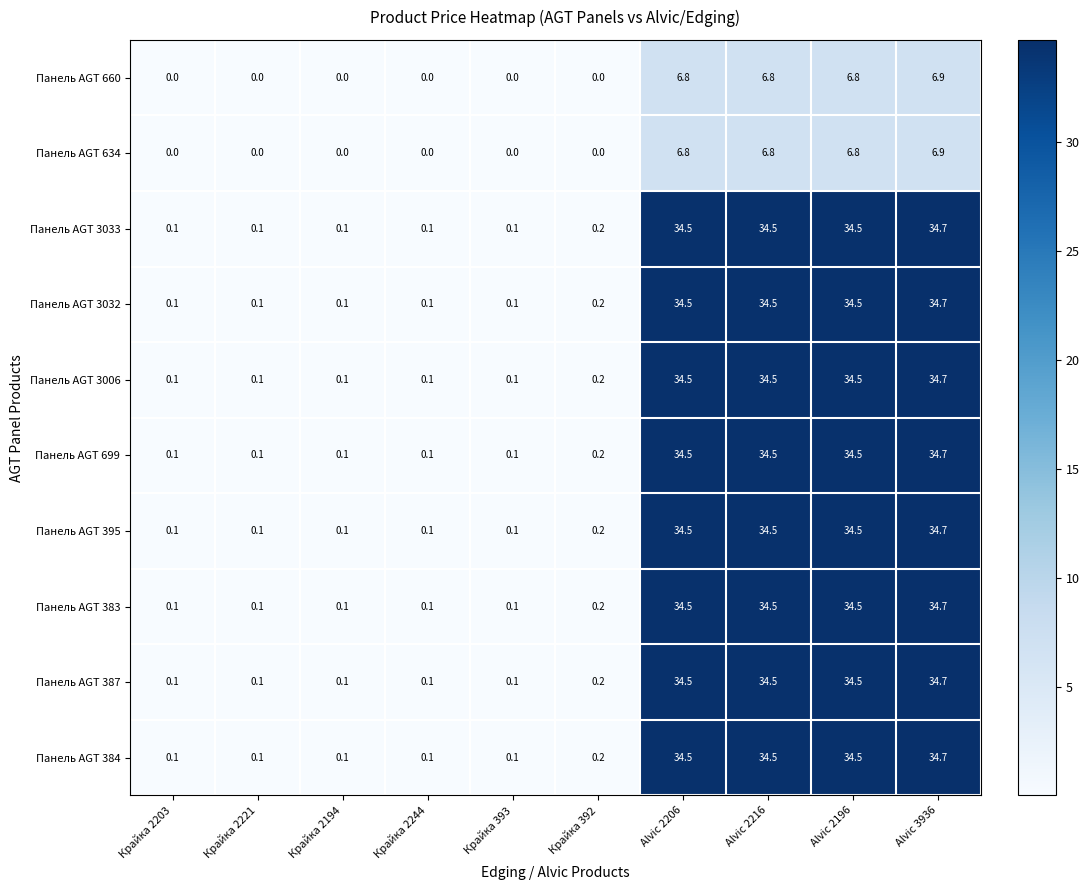

The value of Панель AGT 660 at Крайка 392 is 3.6. True or false?

False